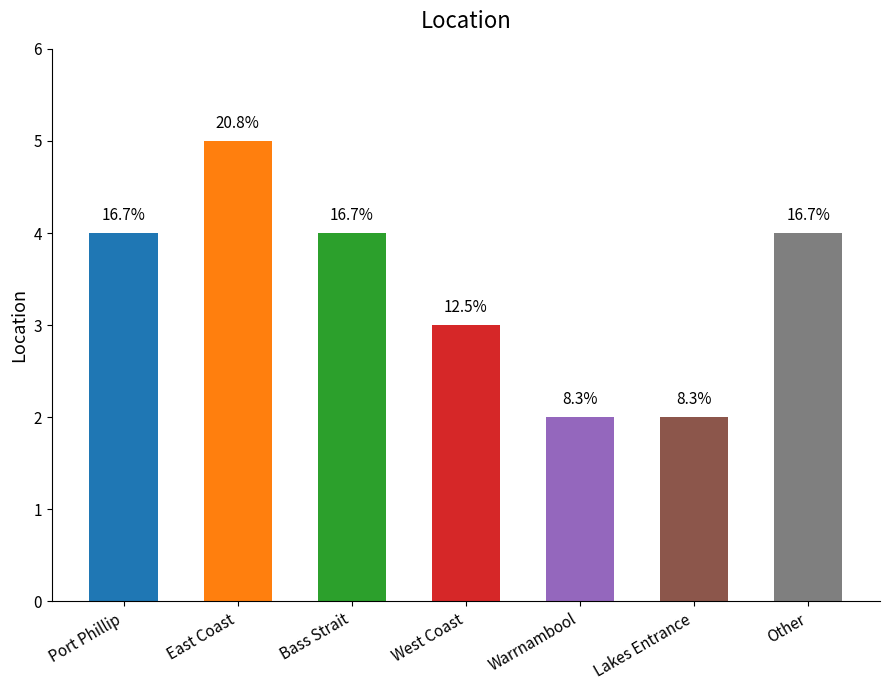

Where is the data nearest to the value 3?

West Coast